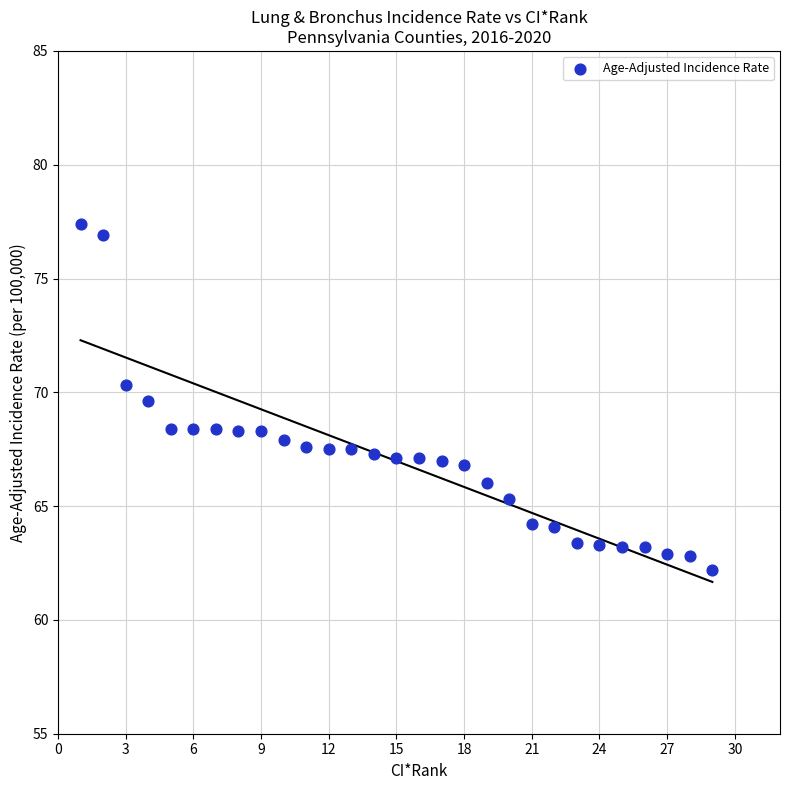

What is the range of X values (max minus min)?

28.0